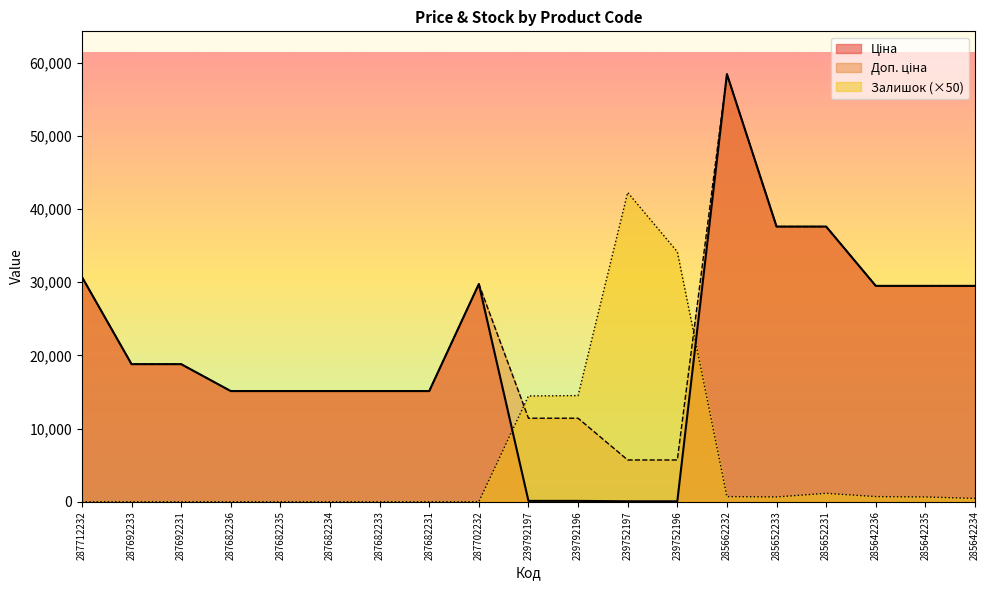

The Ціна series shows 29491.5 at 285642236. True or false?

True